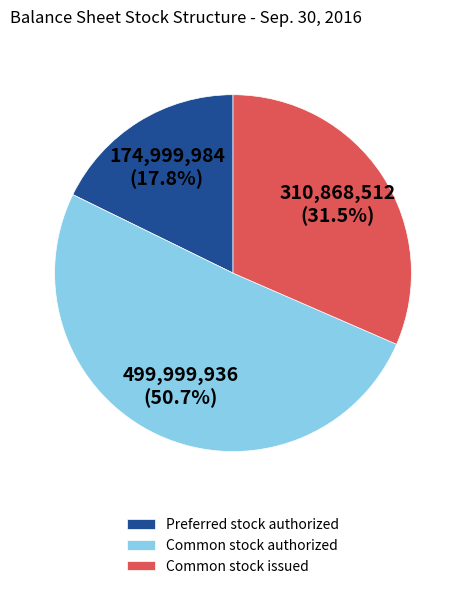

How many segments does this pie chart have?

3